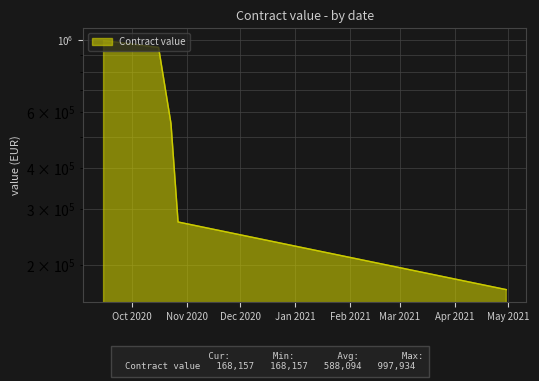

Reading right to left, list all the values displayed in this chart.

168157	272727	551240	950413	997934